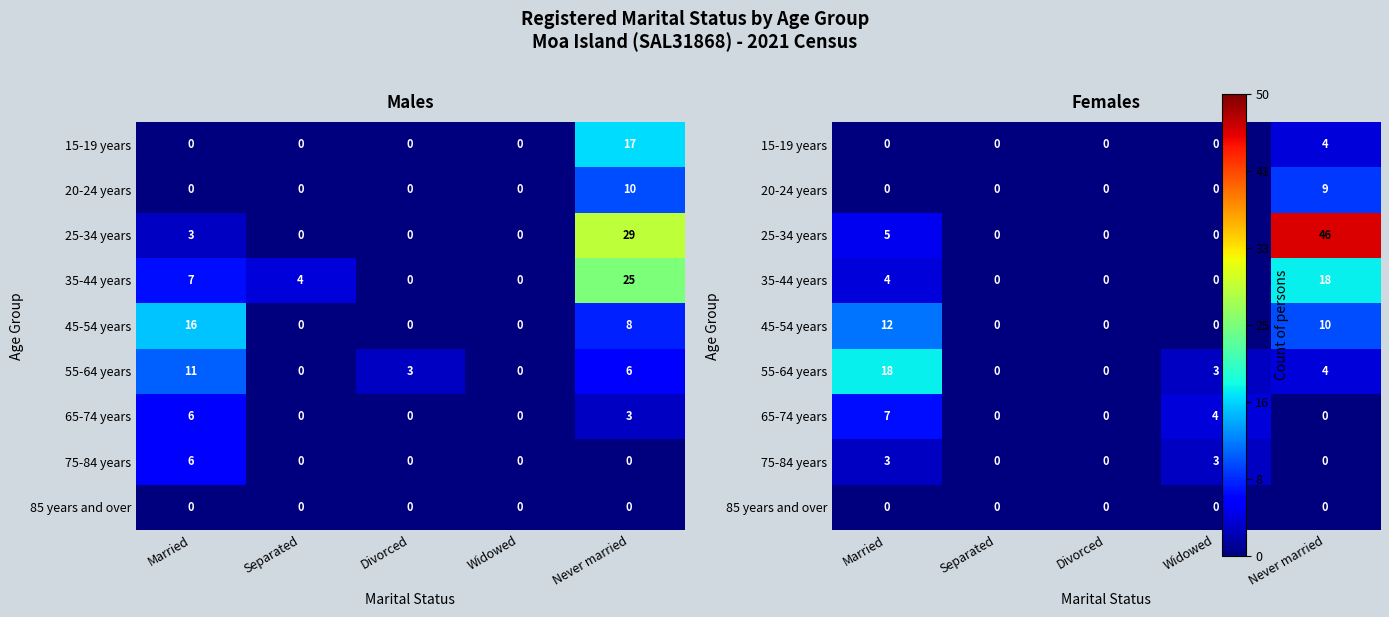

How many data points in 55-64 years are above 3?

2